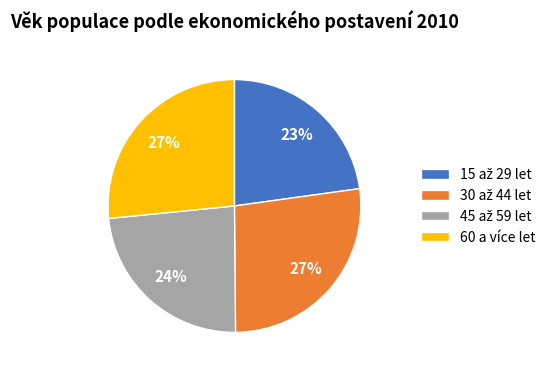

Is it true that 60 a více let is 27% of the pie?

True